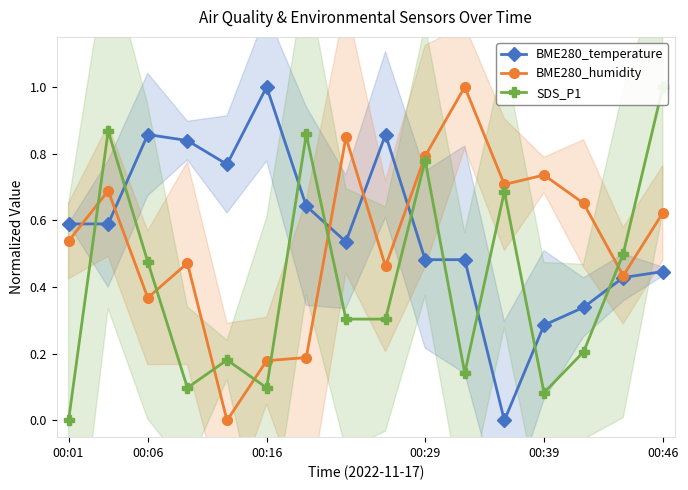

What is the average value of the BME280_humidity series?

0.5